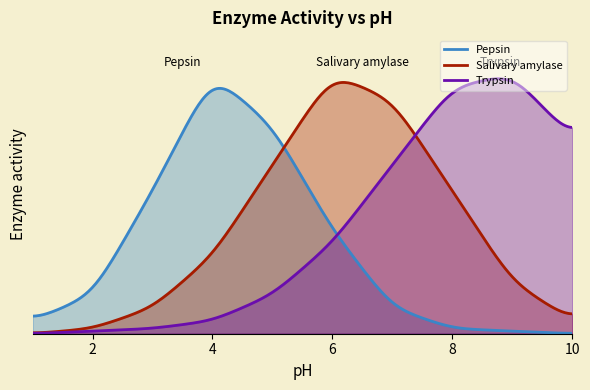

Which category has the highest value in the Trypsin series?

9